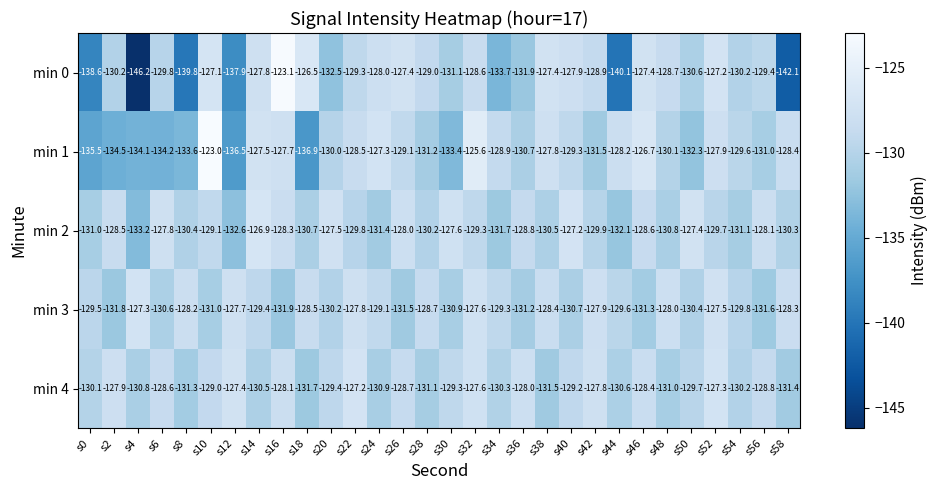

What is the average value of the min 2 series?

-129.6